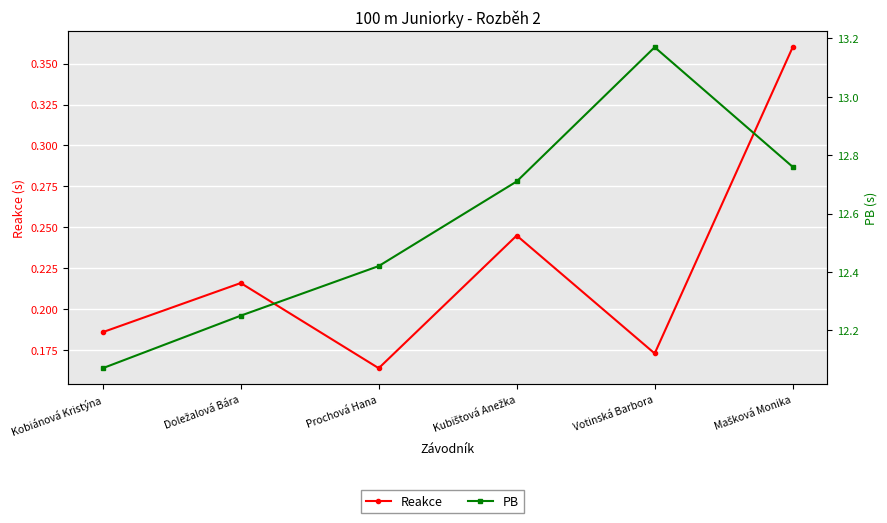

What is the label of the 3rd point from the right?

Kubištová Anežka